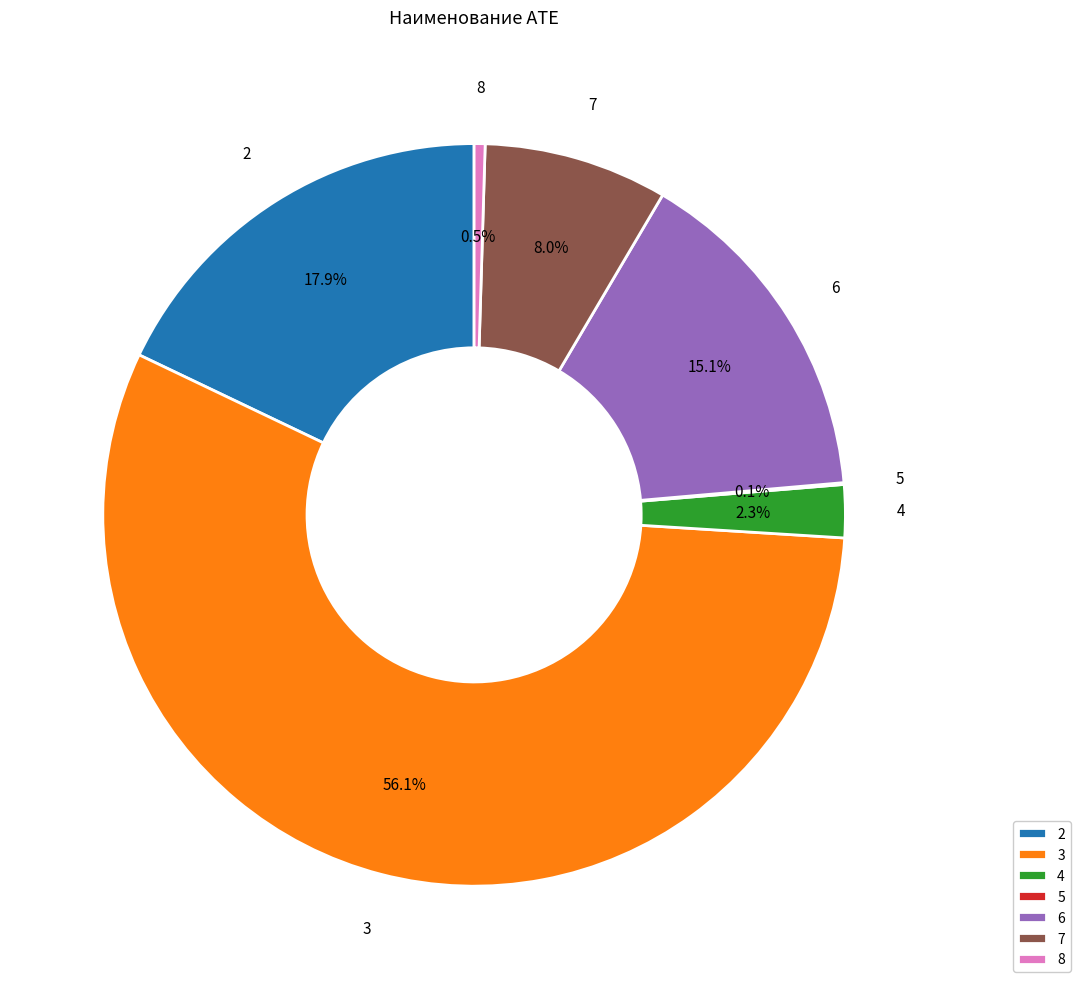

To the nearest percent, what percentage of the pie is 4?

2%